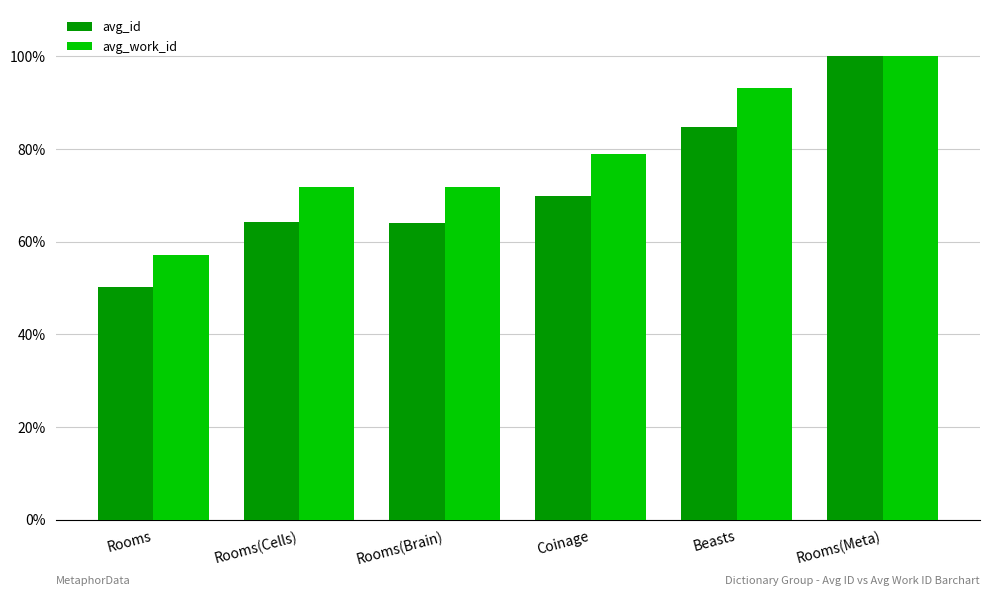

What are all the series names shown in the legend?

avg_id, avg_work_id